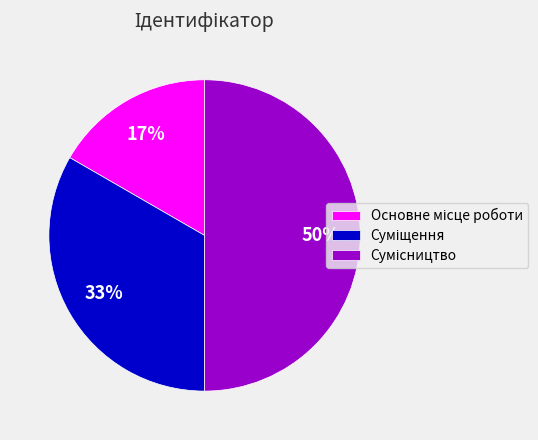

To the nearest percent, what is the difference between the largest and smallest slice percentages?

33%